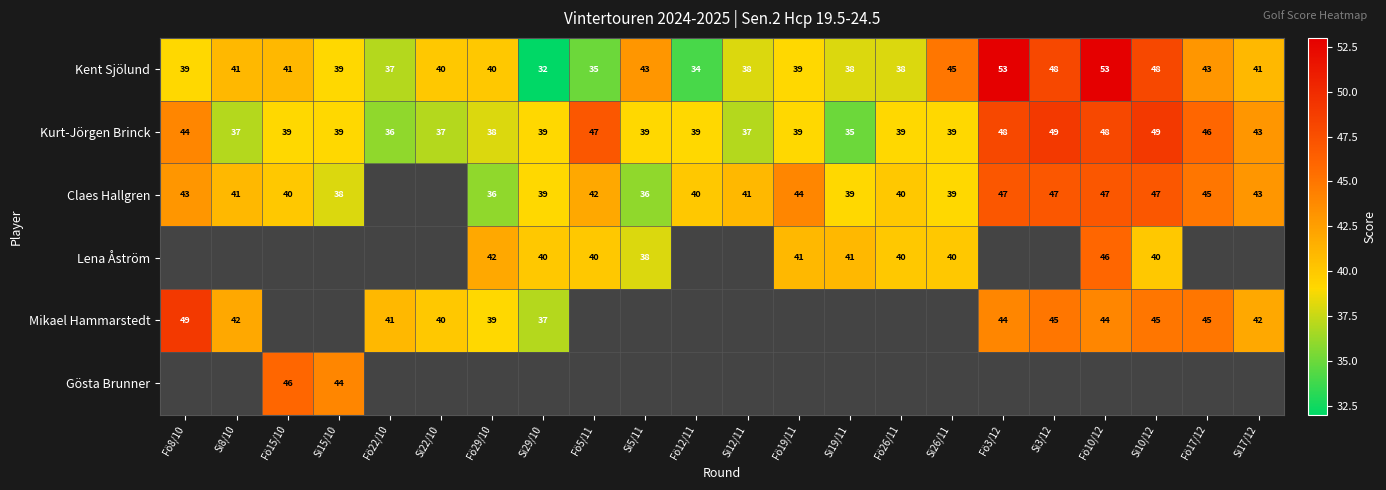

True or false: Kent Sjölund has a value of 54.0 at Fö5/11.

False